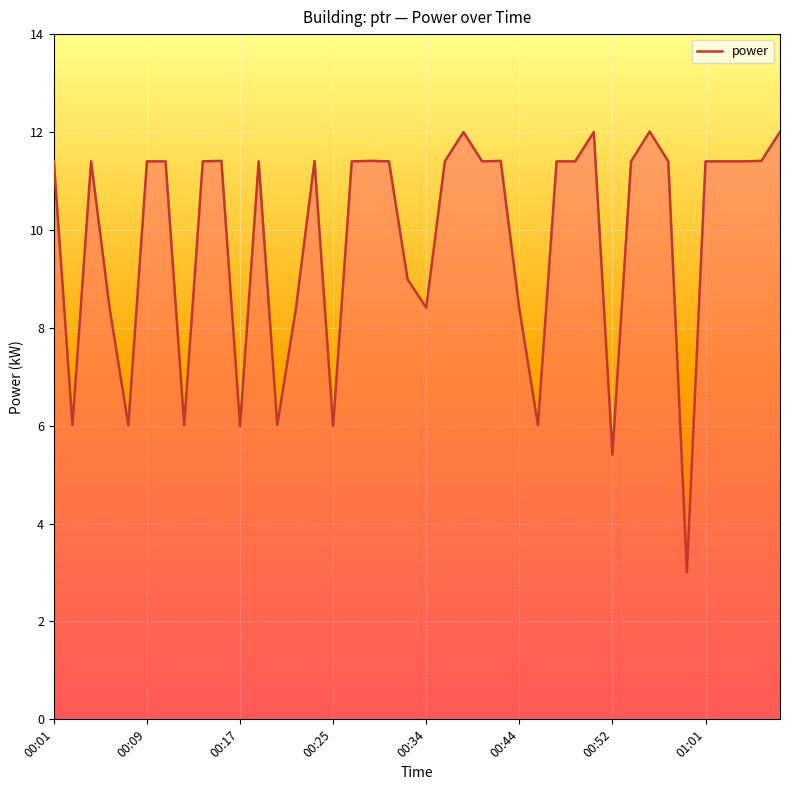

What is the maximum value shown in the chart?

12.0